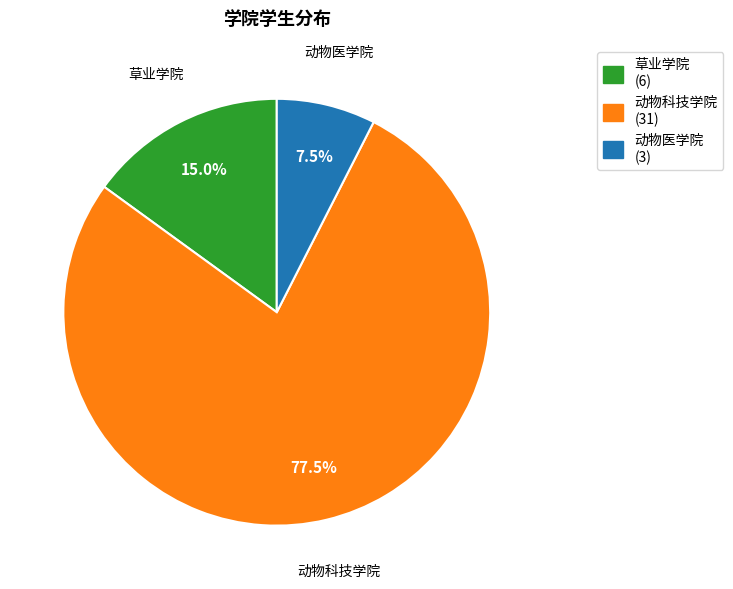

What percentage do 动物医学院 (3) and 动物科技学院 (31) together represent?

85.0%